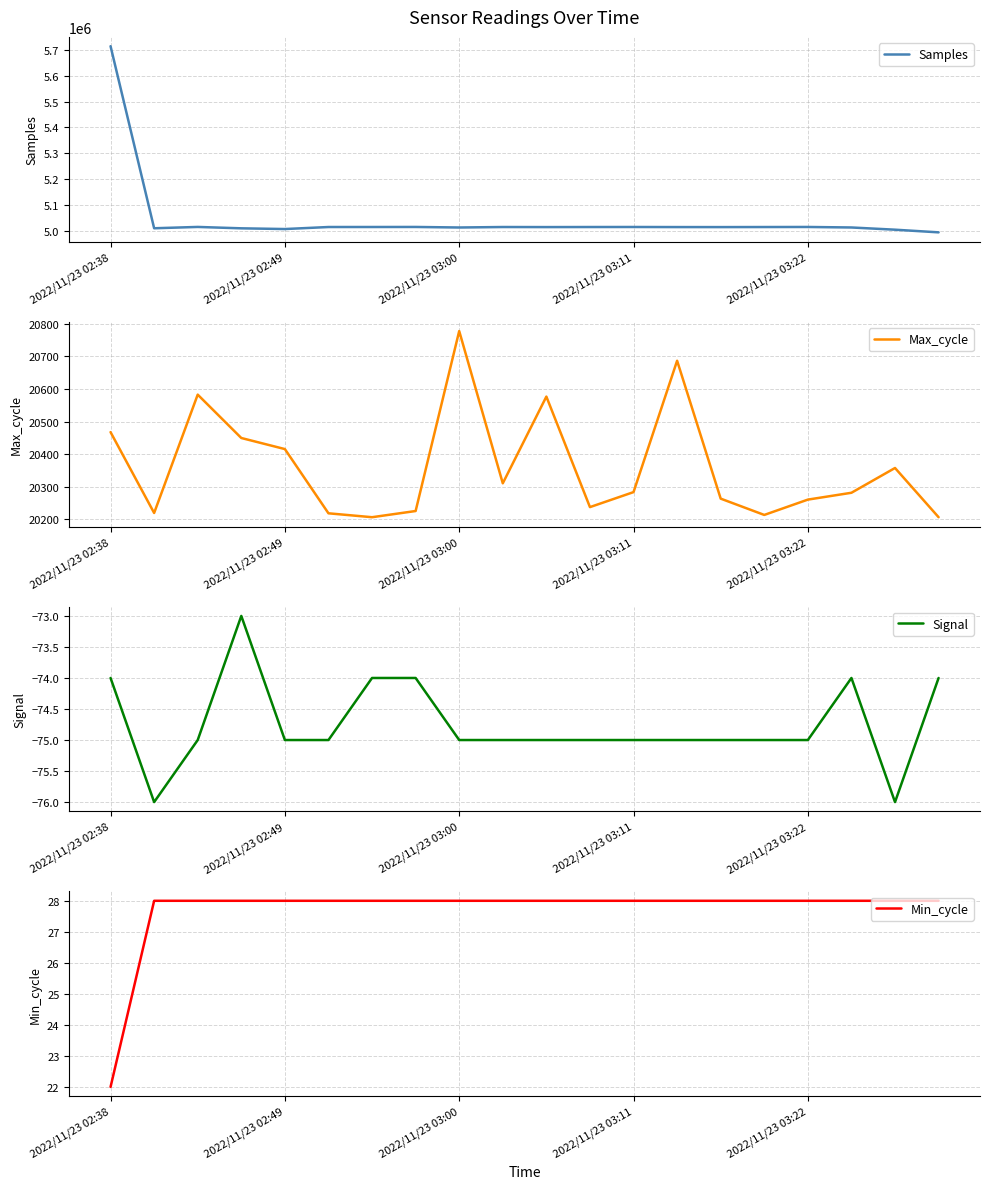

How many data points in Max_cycle are above 20284?

9